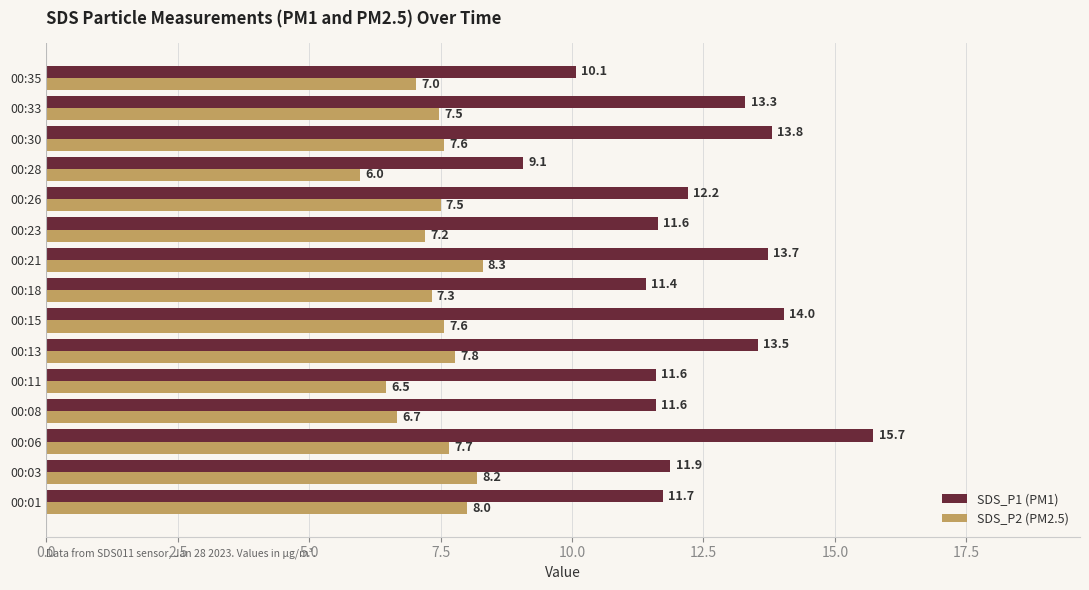

What is the difference between the second highest and minimum values in the SDS_P2 (PM2.5) series?

2.2